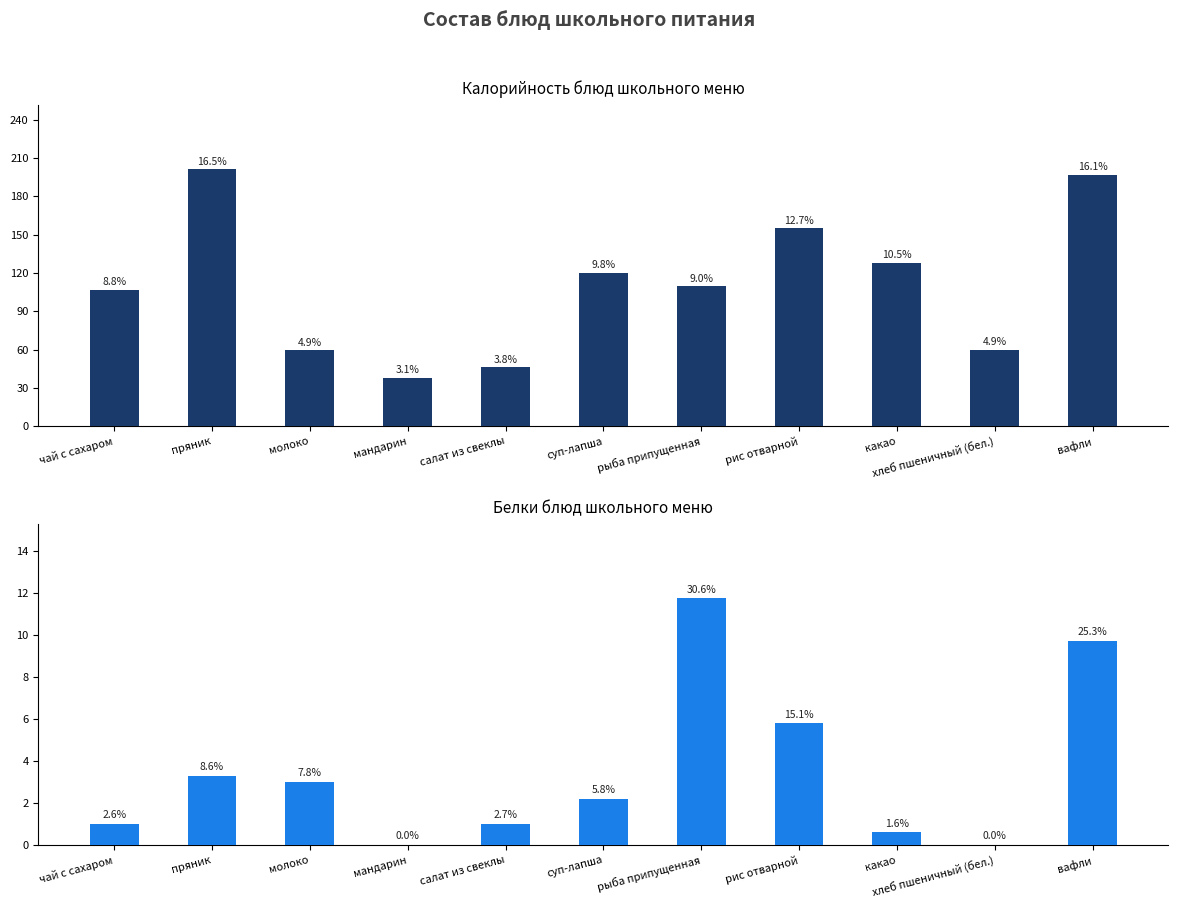

At which category is the sum across all series the highest?

вафли